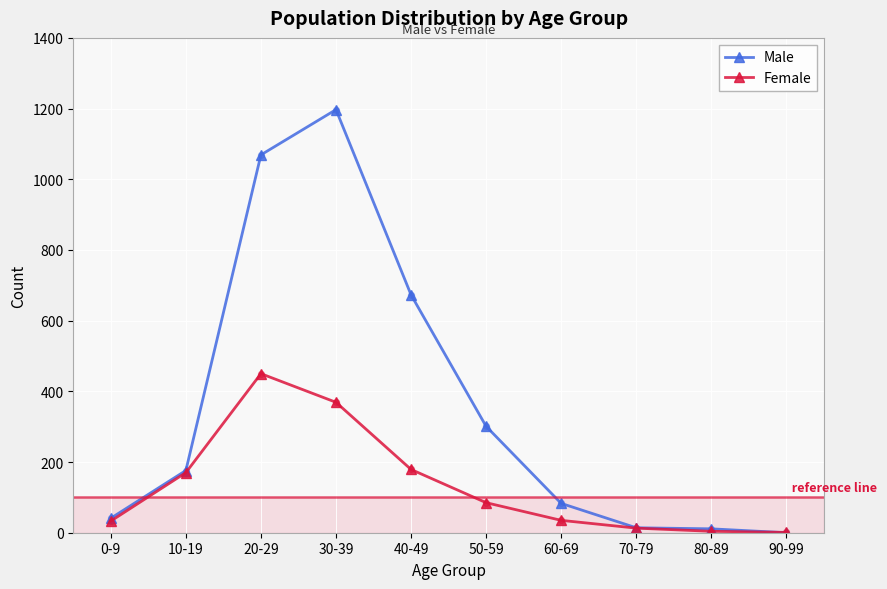

What is the difference between the highest and lowest values at 60-69?

48